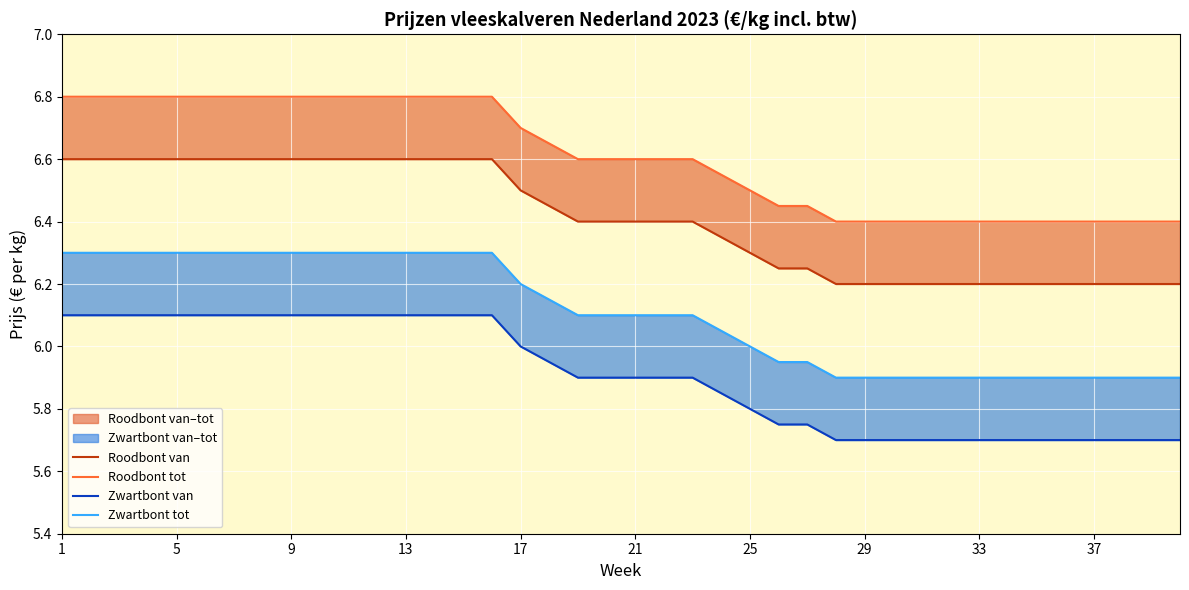

How many Roodbont van values are between 6 and 7?

40